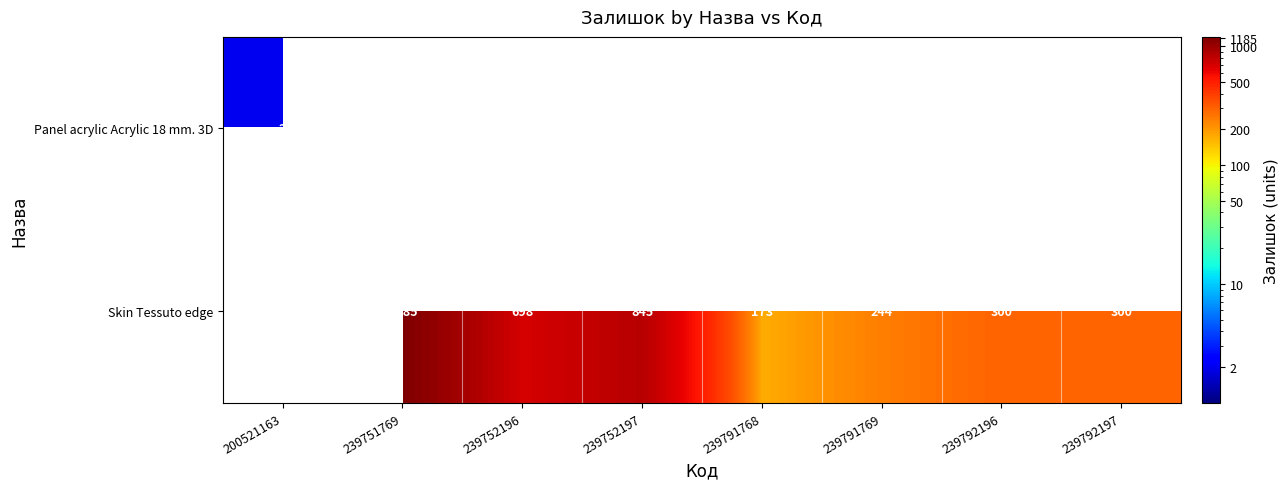

What is the approximate value of Skin Tessuto edge at 239792196?

300.0